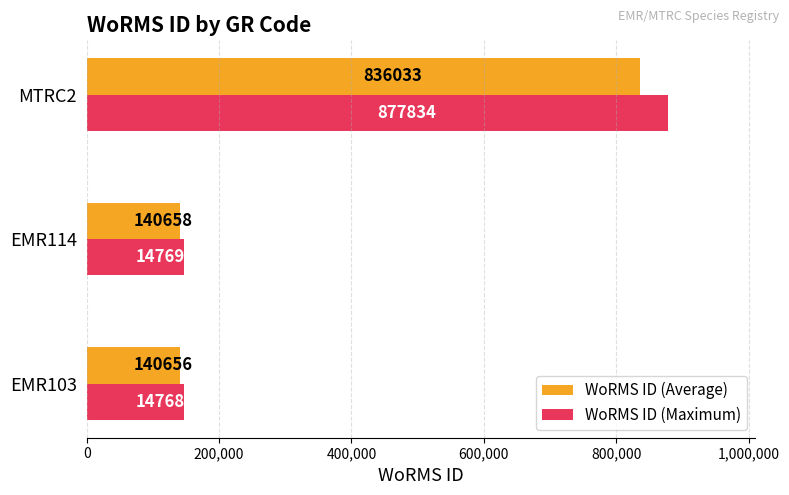

What is the difference between the maximum and minimum values in the WoRMS ID (Average) series?

695377.0